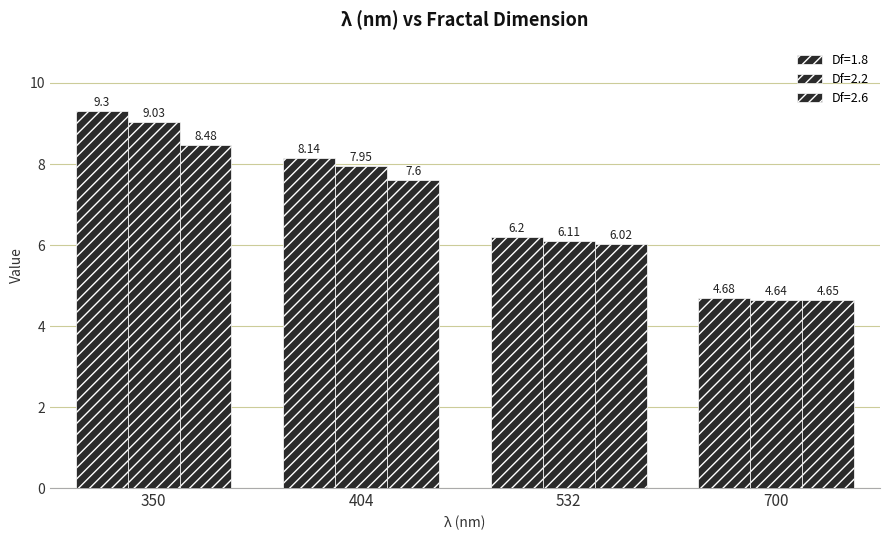

Does the chart contain stacked bars?

No